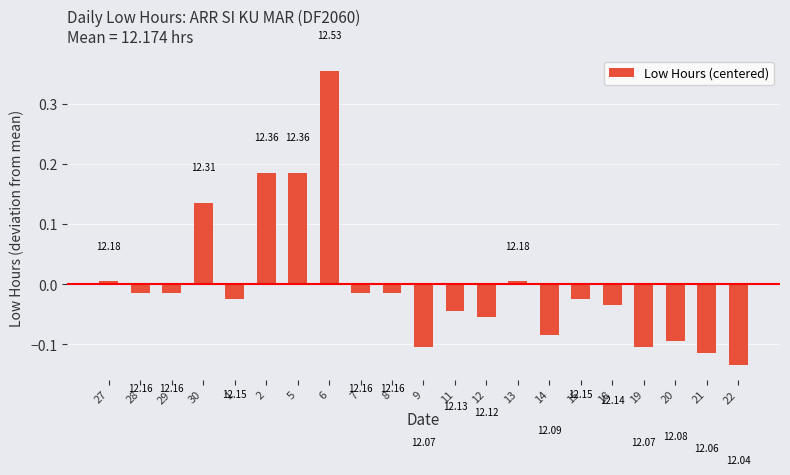

Reading left to right, extract all data points from this chart.

0.0	-0.0	-0.0	0.1	-0.0	0.2	0.2	0.4	-0.0	-0.0	-0.1	-0.0	-0.1	0.0	-0.1	-0.0	-0.0	-0.1	-0.1	-0.1	-0.1